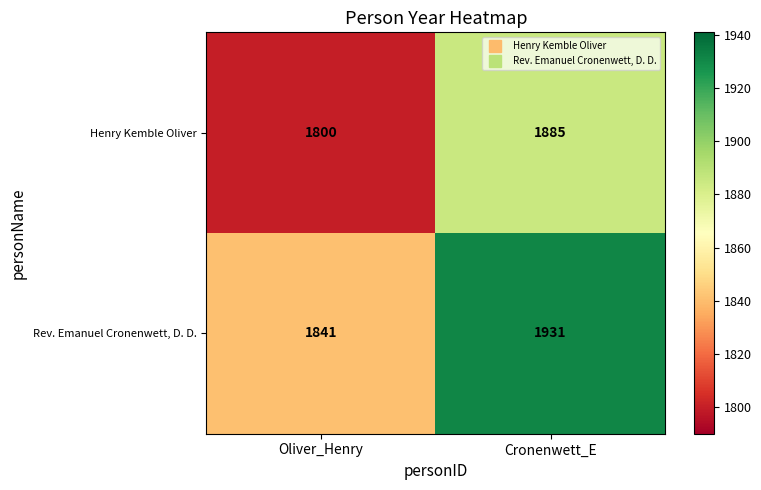

Is it true that Rev. Emanuel Cronenwett, D. D. equals 1137 at Cronenwett_E?

False